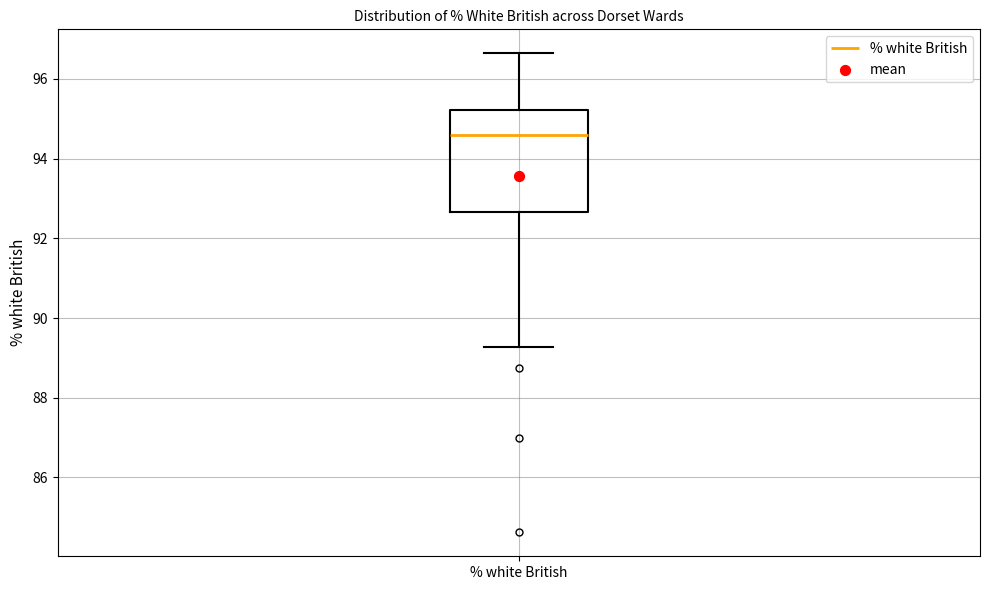

Read this box plot against the y-axis: the position of the median line, the range covered by the box, and the ends of both whiskers. The values are not printed on the chart, so give them approximately, as read against the axis.

median 94.6, box 92.6 to 95.2, whiskers 89.2 to 96.6